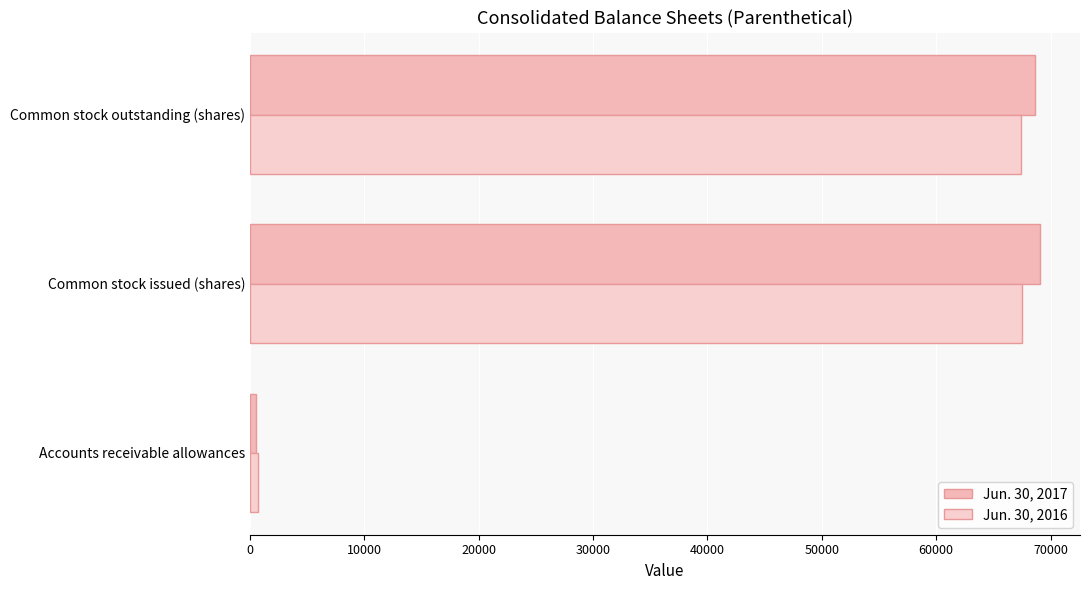

What is the minimum value for Jun. 30, 2016?

678